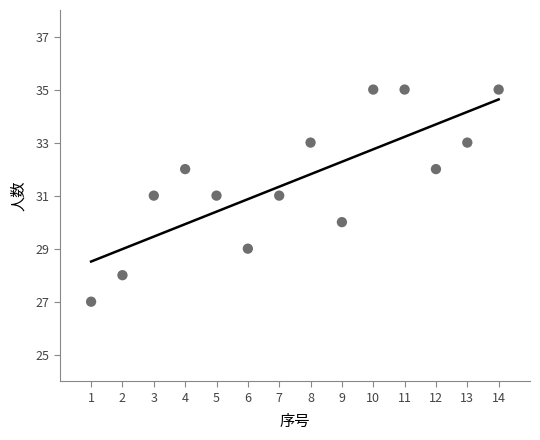

What is the range of Y values (max minus min)?

8